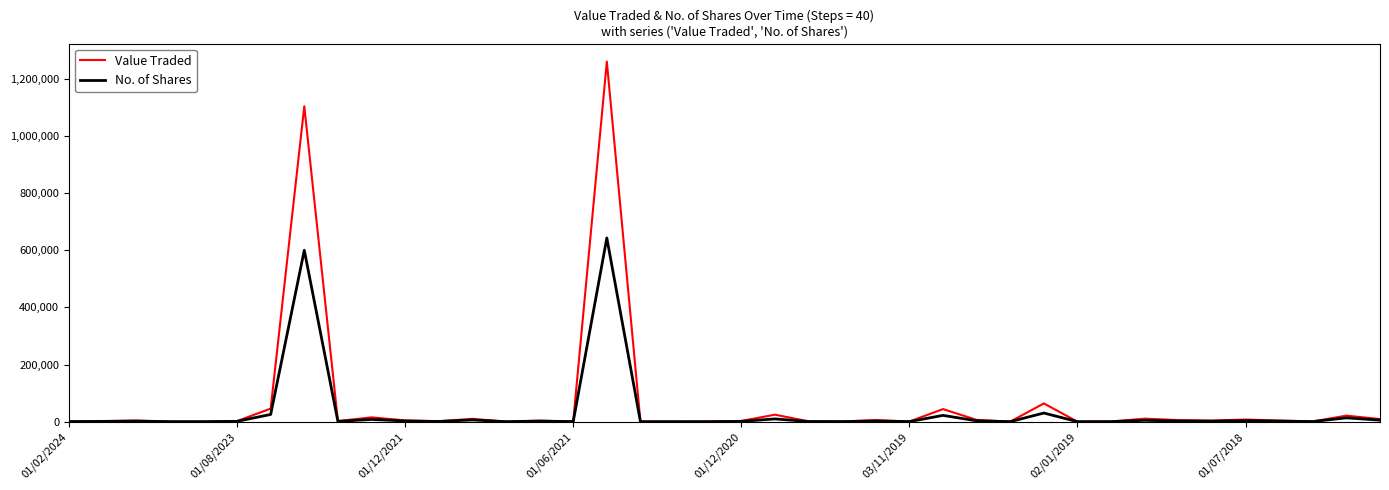

What is the highest value of the No. of Shares series?

643119